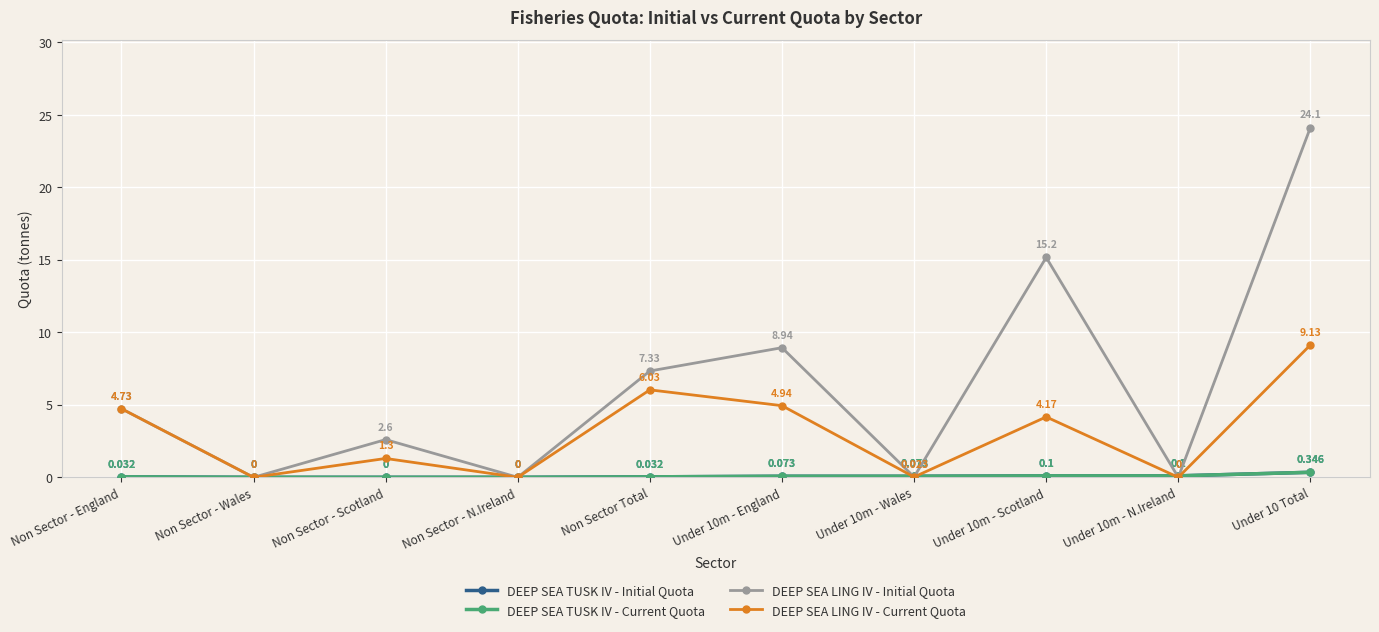

What is the difference between the maximum and second lowest values in the DEEP SEA TUSK IV - Current Quota series?

0.3